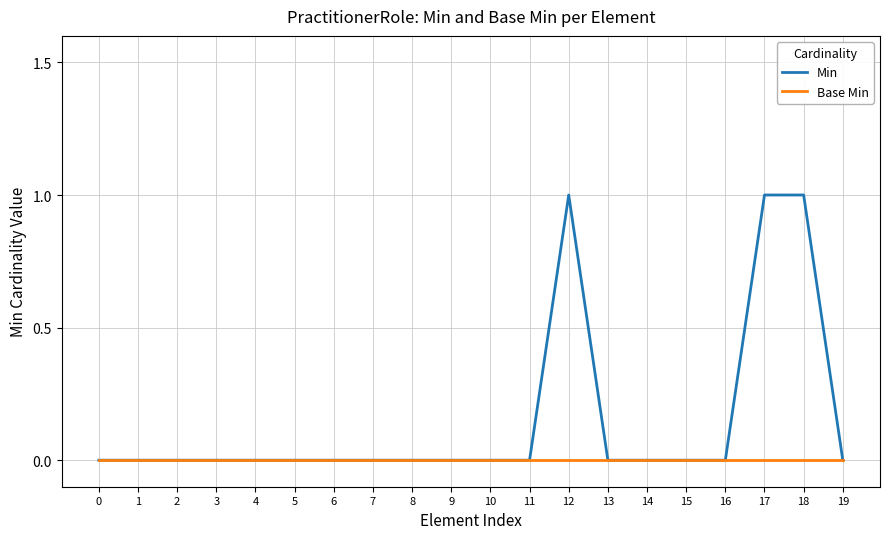

True or false: Min has more than 0 interior local peaks.

True